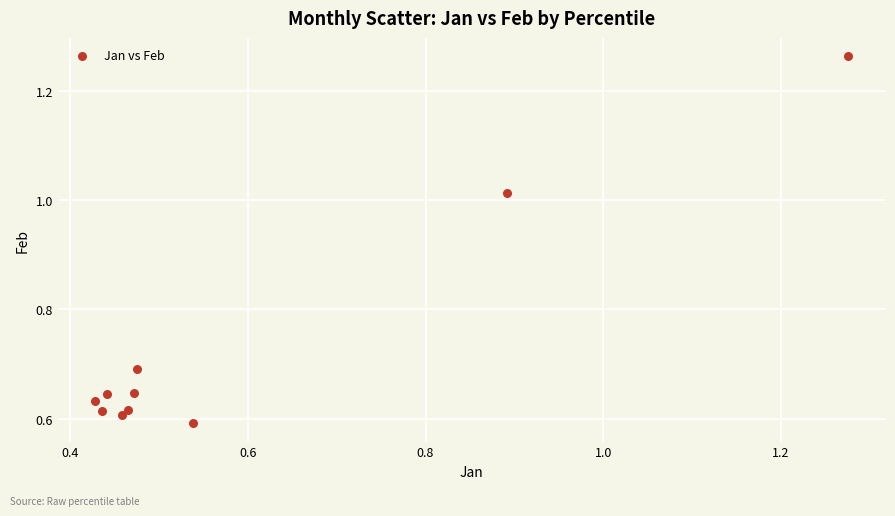

What is the range of X values (max minus min)?

0.8